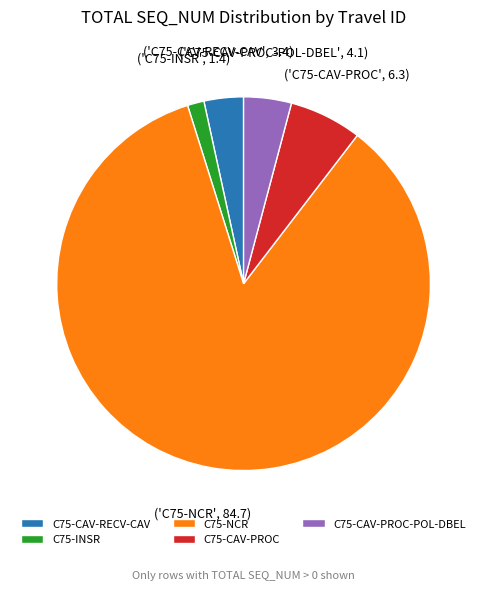

Between C75-CAV-PROC and C75-NCR, which is larger?

C75-NCR